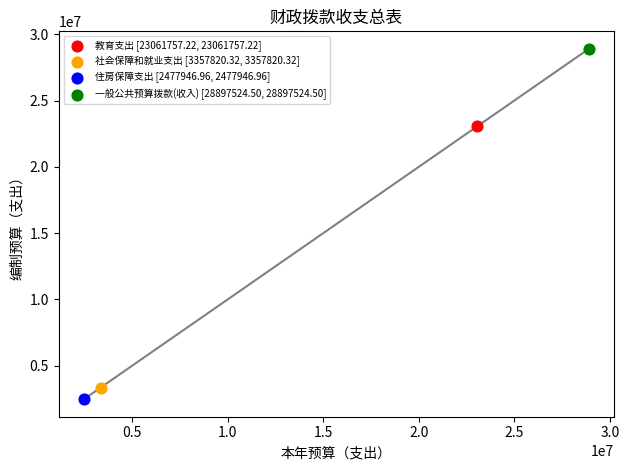

Which series contains the lowest Y value?

住房保障支出 [2477946.96, 2477946.96]